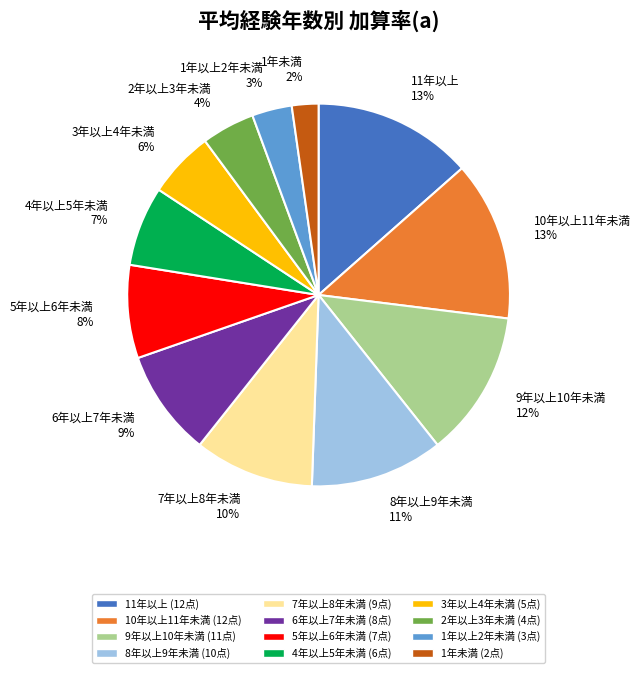

Does 1年以上2年未満 represent more than half of the total?

No